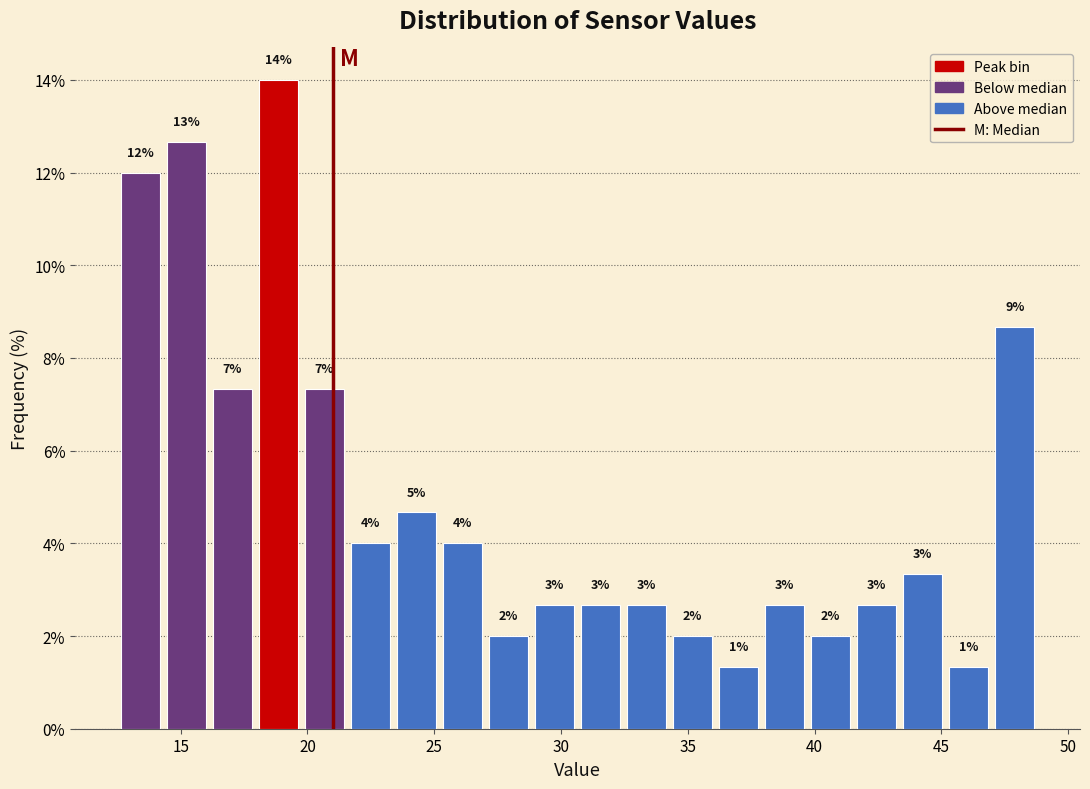

Read against the x-axis, roughly where is the centre of the tallest bar?

19.0